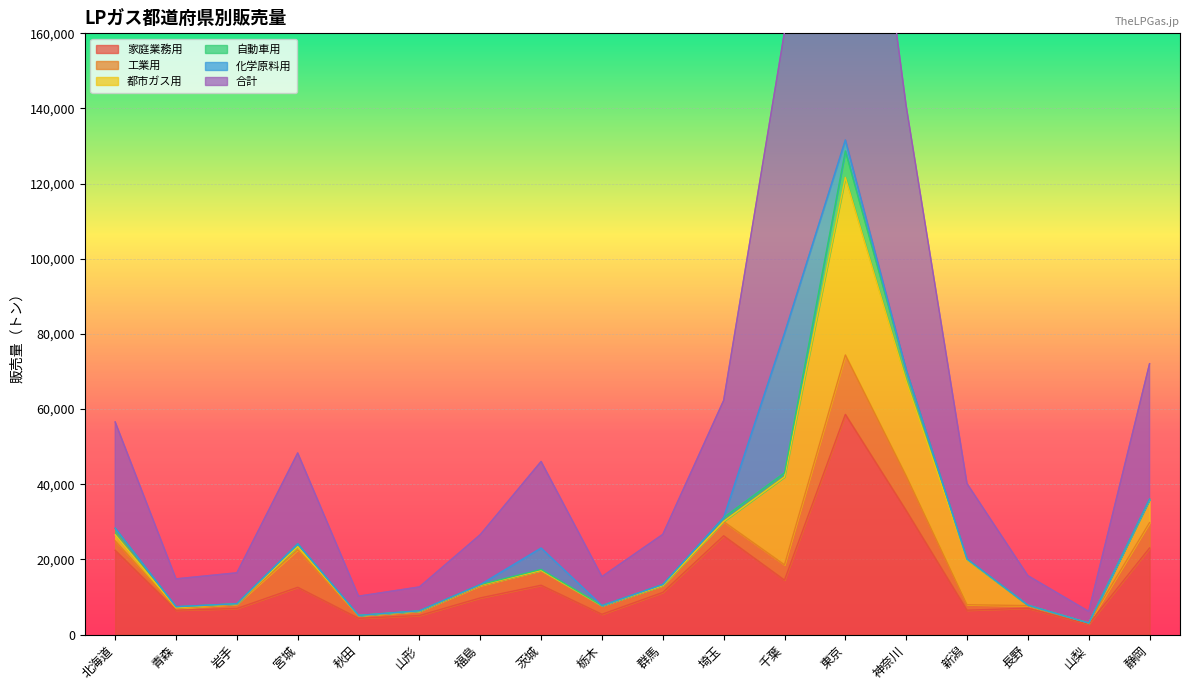

Read the 家庭業務用 value at 栃木.

5396